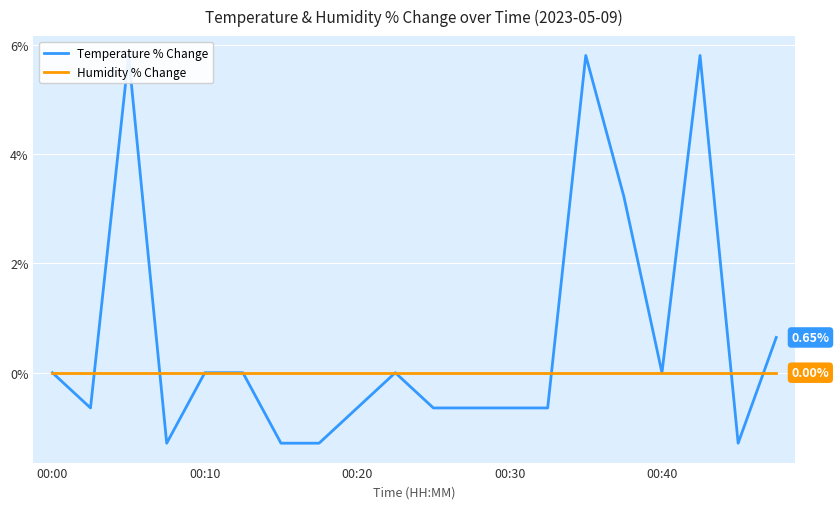

Which series has the widest spread of values?

Temperature % Change